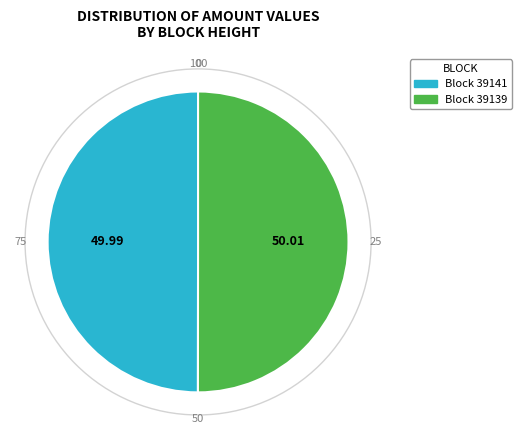

Is the sum of Block 39139 and Block 39141 greater than half?

Yes